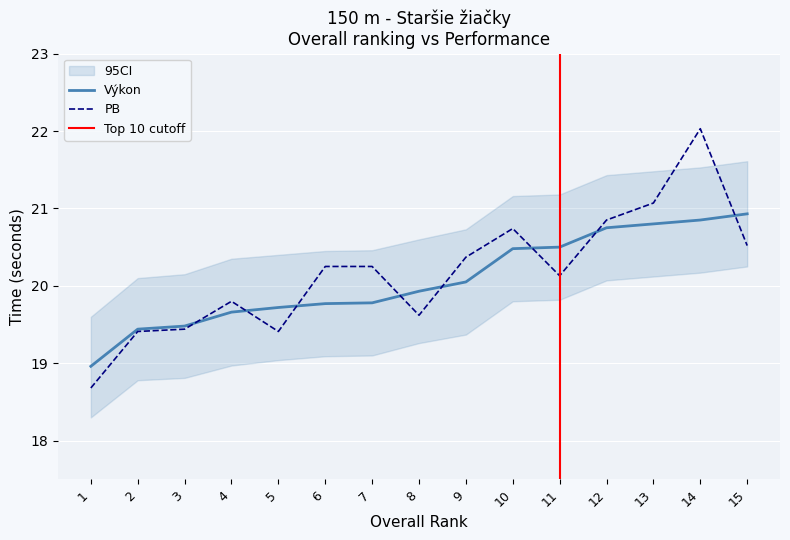

Reading left to right, transcribe all the data shown in this chart.

Výkon: 19.0	19.4	19.5	19.7	19.7	19.8	19.8	19.9	20.1	20.5	20.5	20.8	20.8	20.9	20.9
PB: 18.7	19.4	19.4	19.8	19.4	20.2	20.2	19.6	20.4	20.7	20.1	20.9	21.1	22.0	20.5